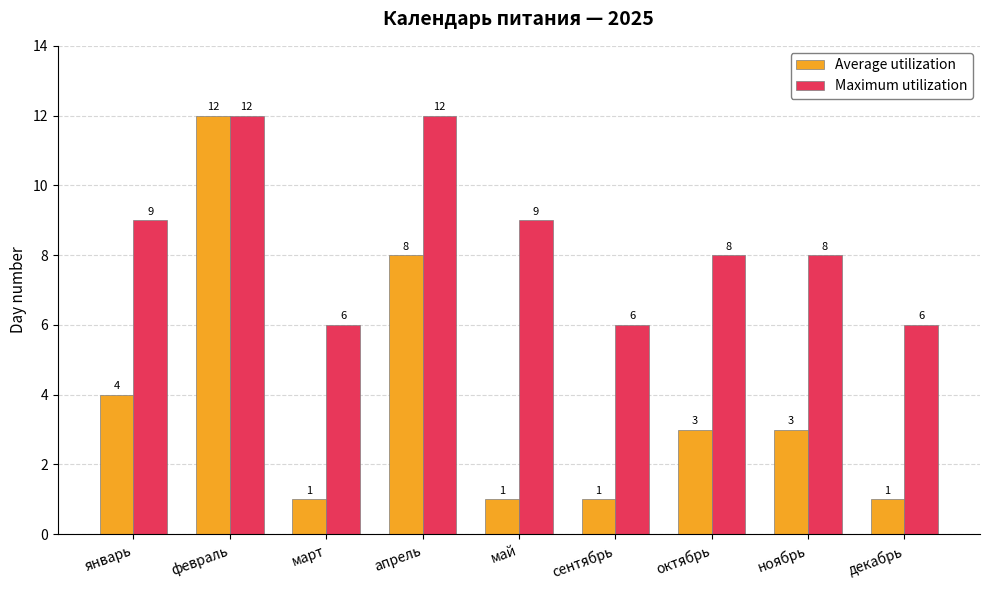

How many categories are shown in the chart?

9